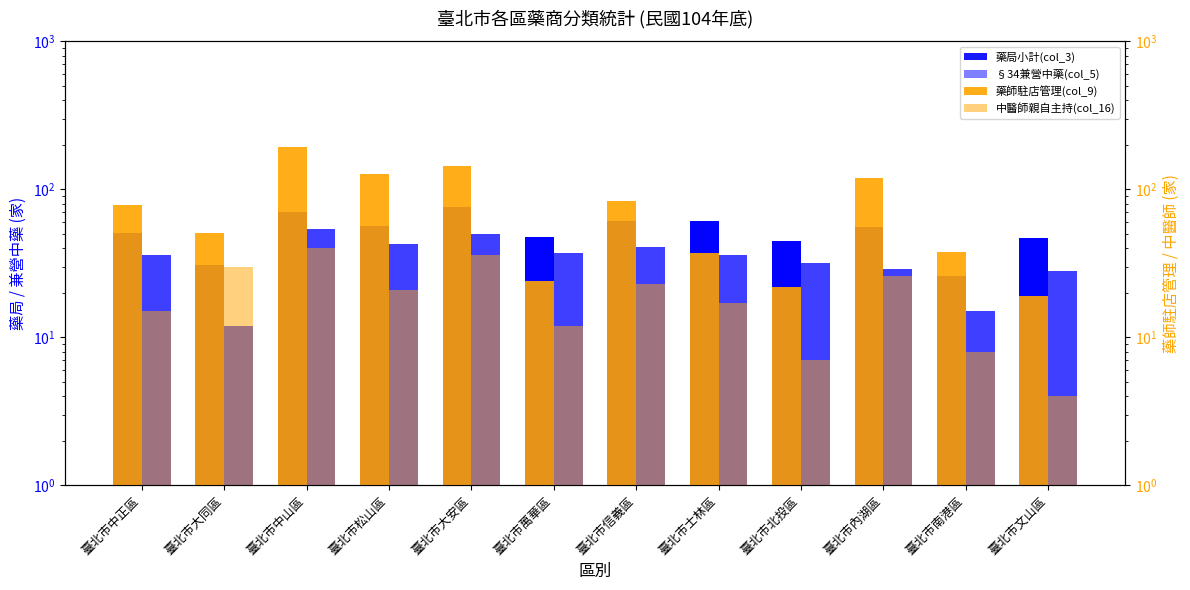

How many bars are there in total?

48